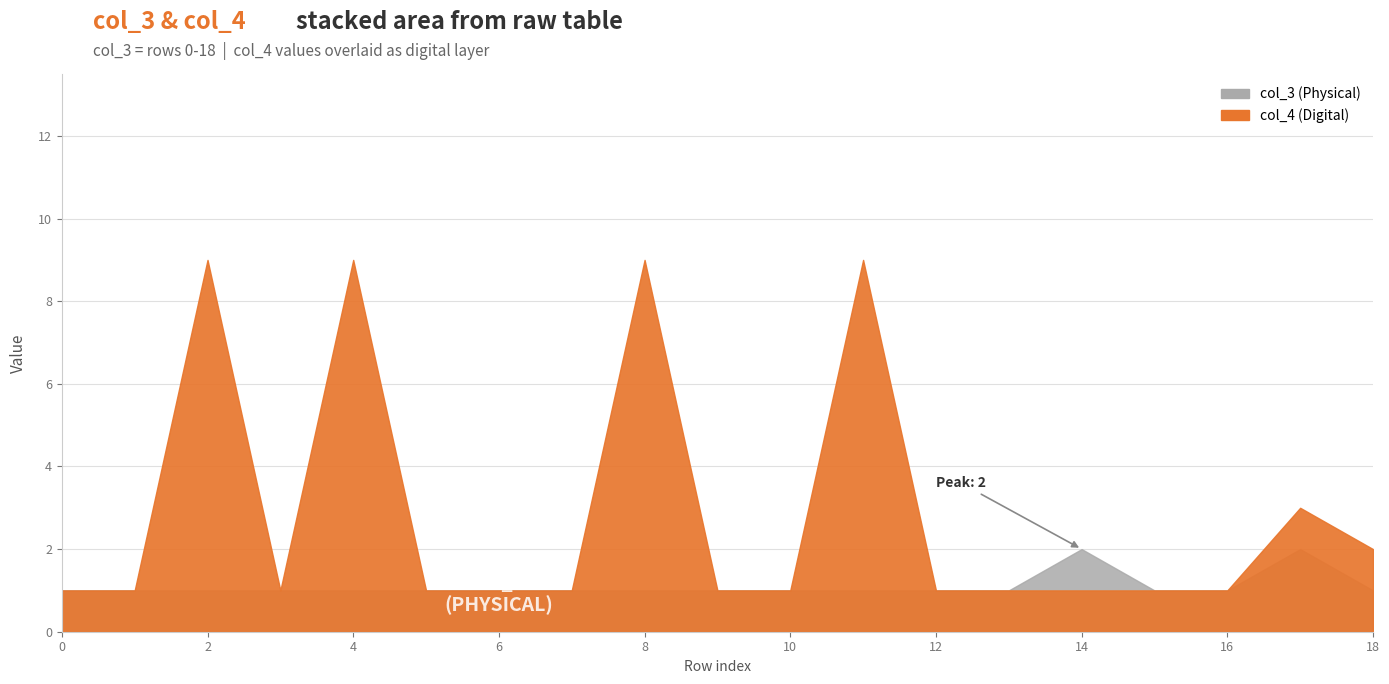

List the series in order of their peak value, highest first.

col_4, col_3